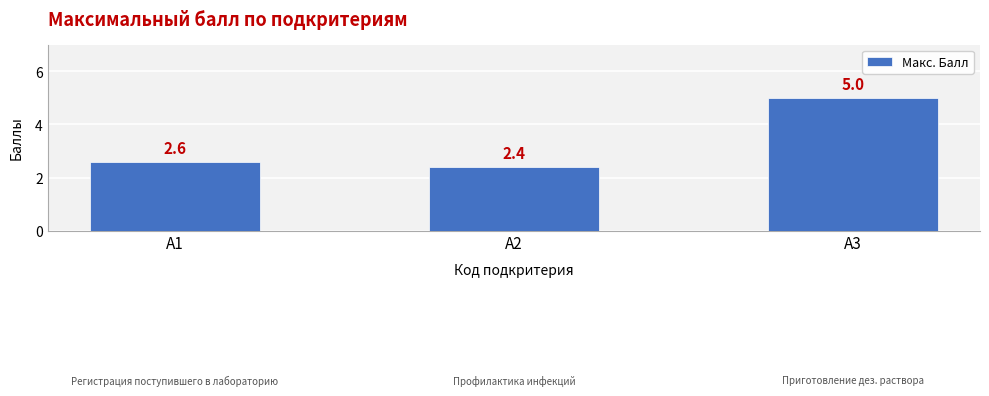

What is the value of the 1st bar from the left?

2.6